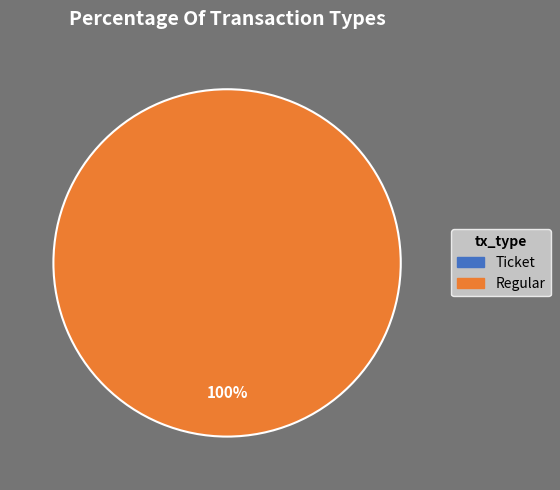

To the nearest percent, what is the combined percentage of Regular and Ticket?

100%